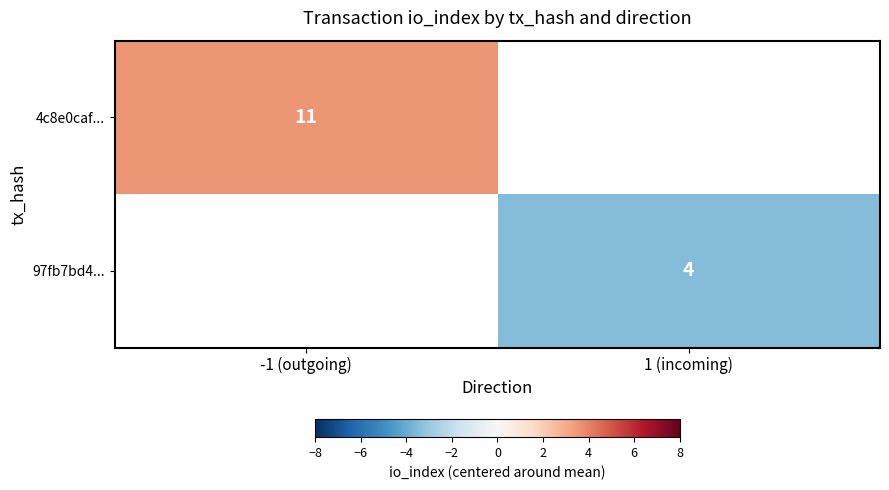

True or false: 97fb7bd4... has a value of 1.2 at 1 (incoming).

False